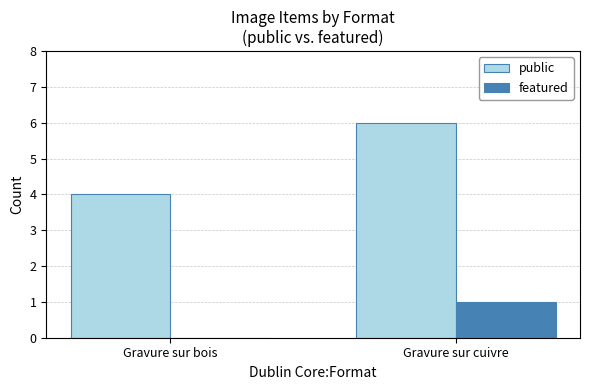

What is the total value across all series at Gravure sur bois?

4